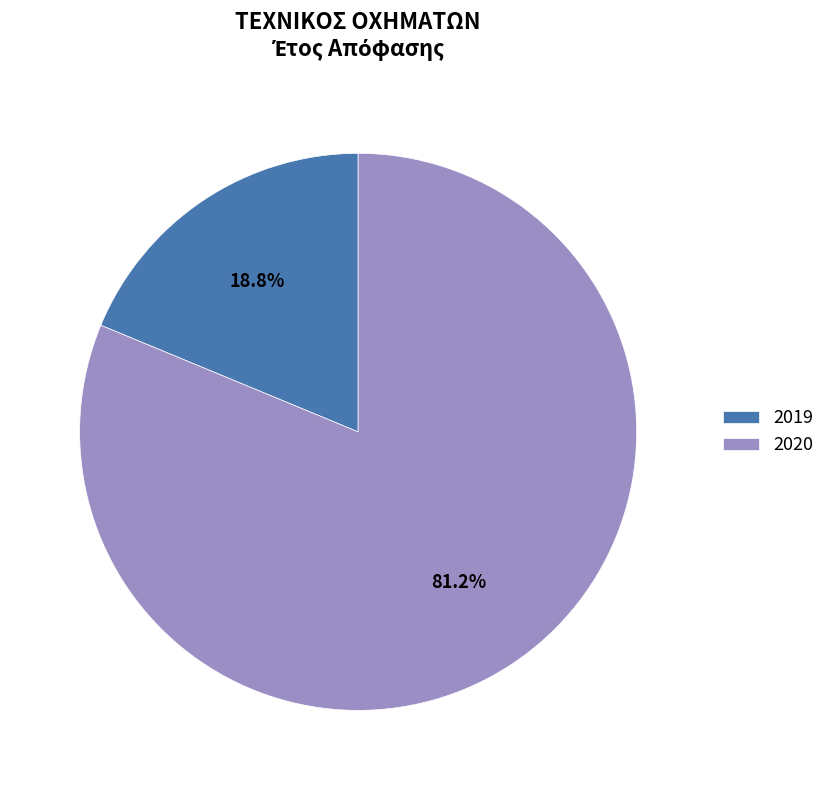

Is it true that 2019 is 9% of the pie?

False